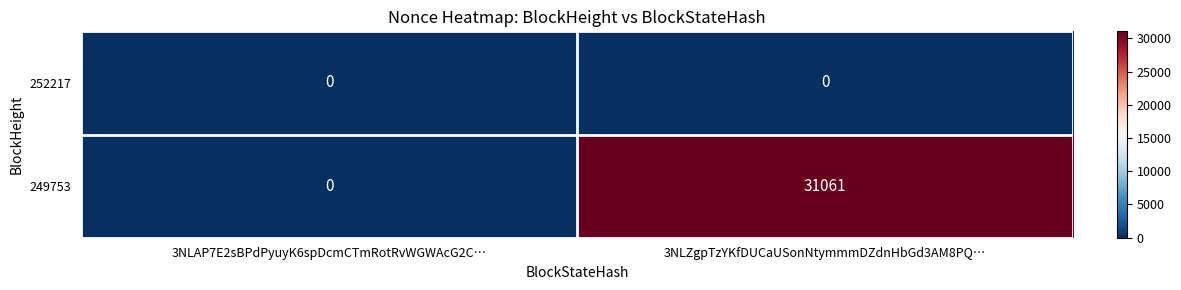

At how many categories does at least one series exceed 6507?

1